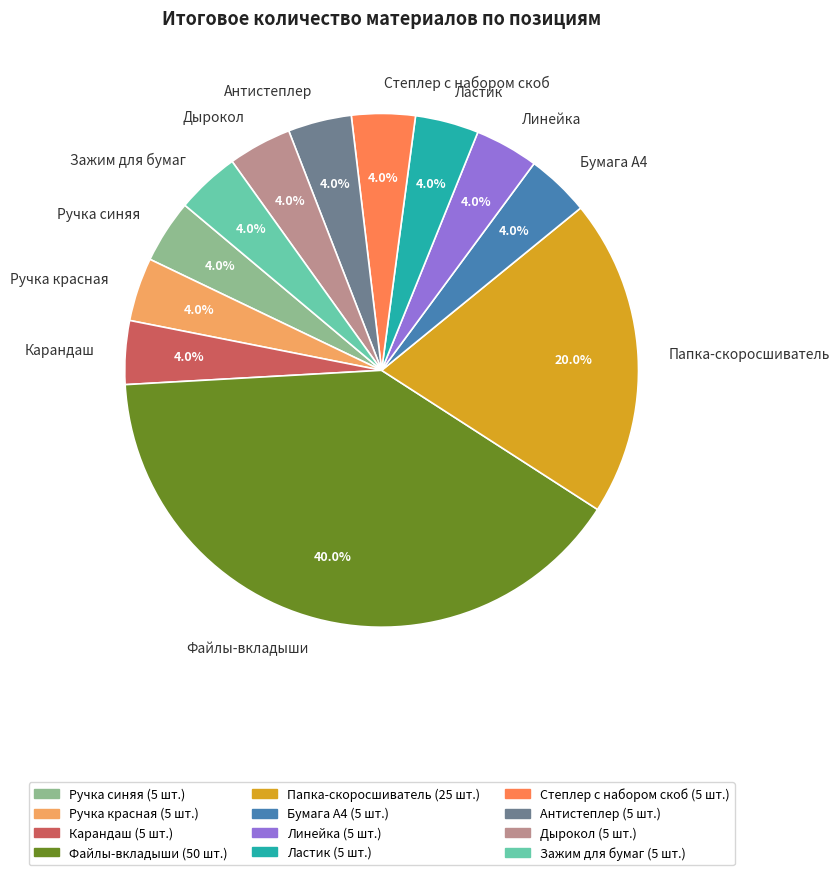

Does Ластик represent more than half of the total?

No